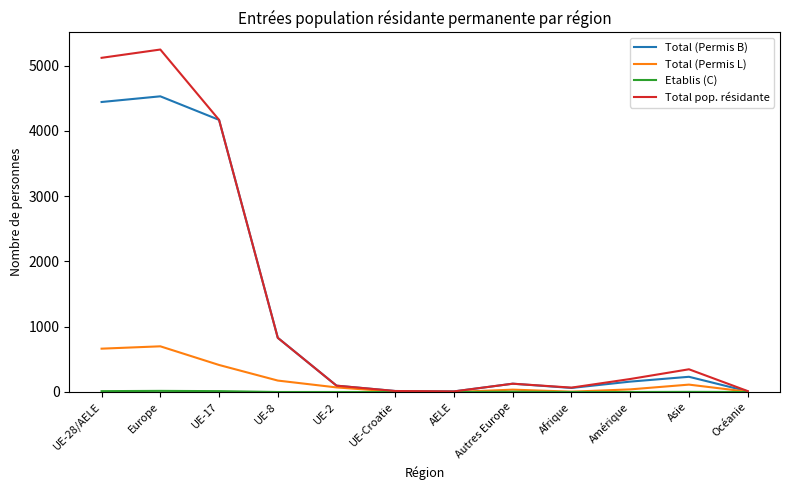

The Total (Permis L) series shows 700 at Europe. True or false?

True